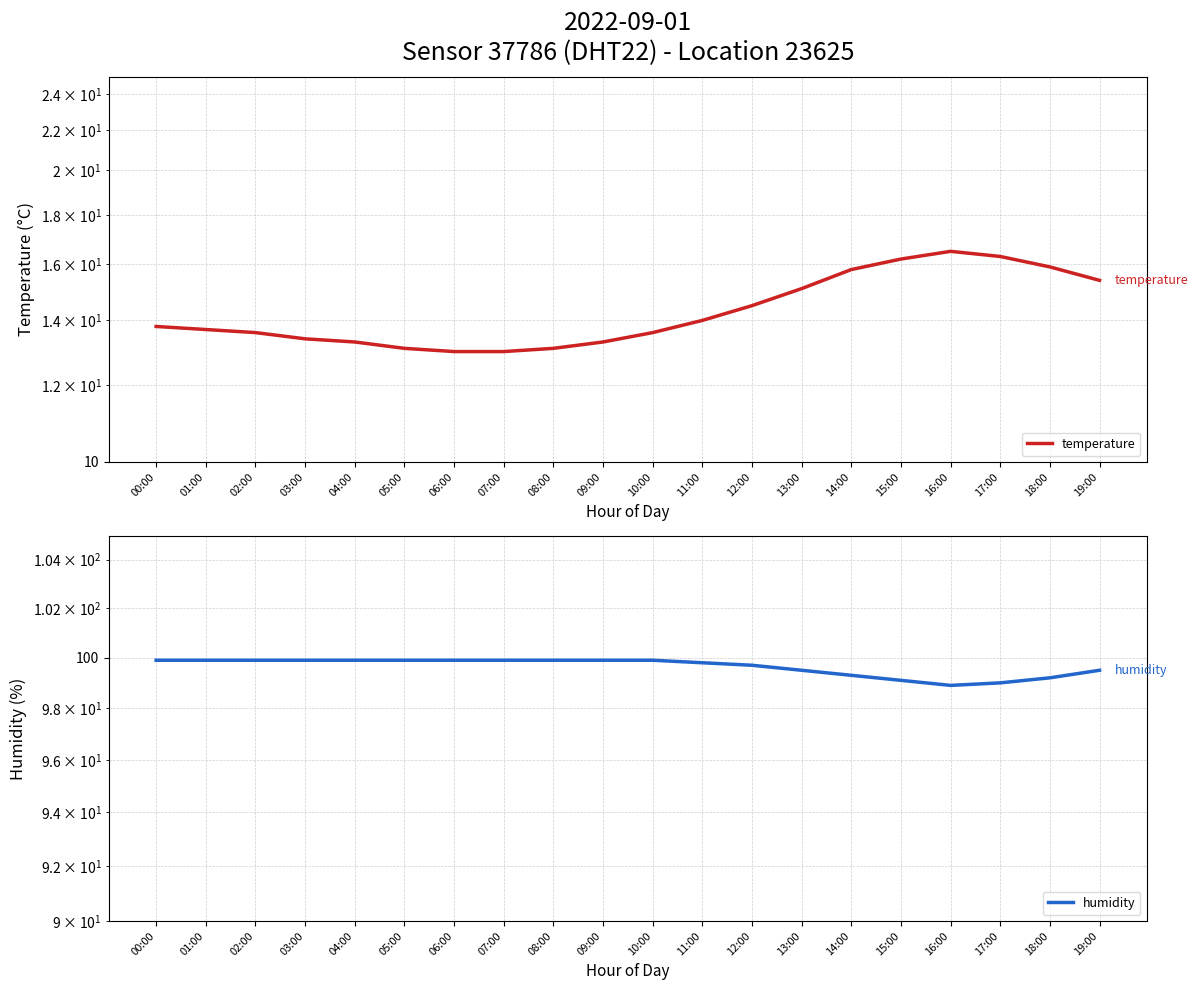

Where is temperature nearest to the value 14?

11:00